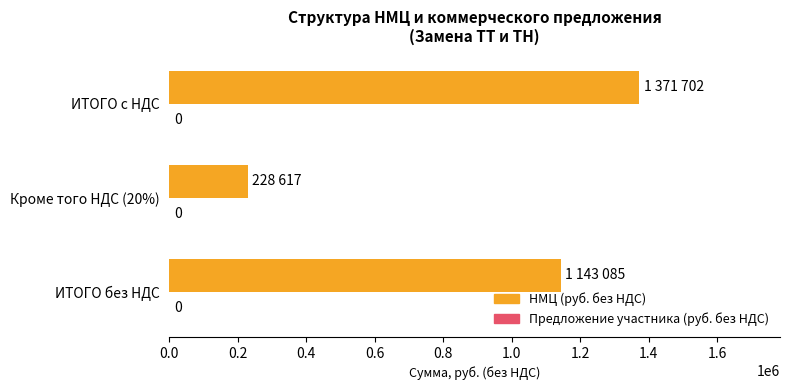

Does the chart contain any negative values?

No